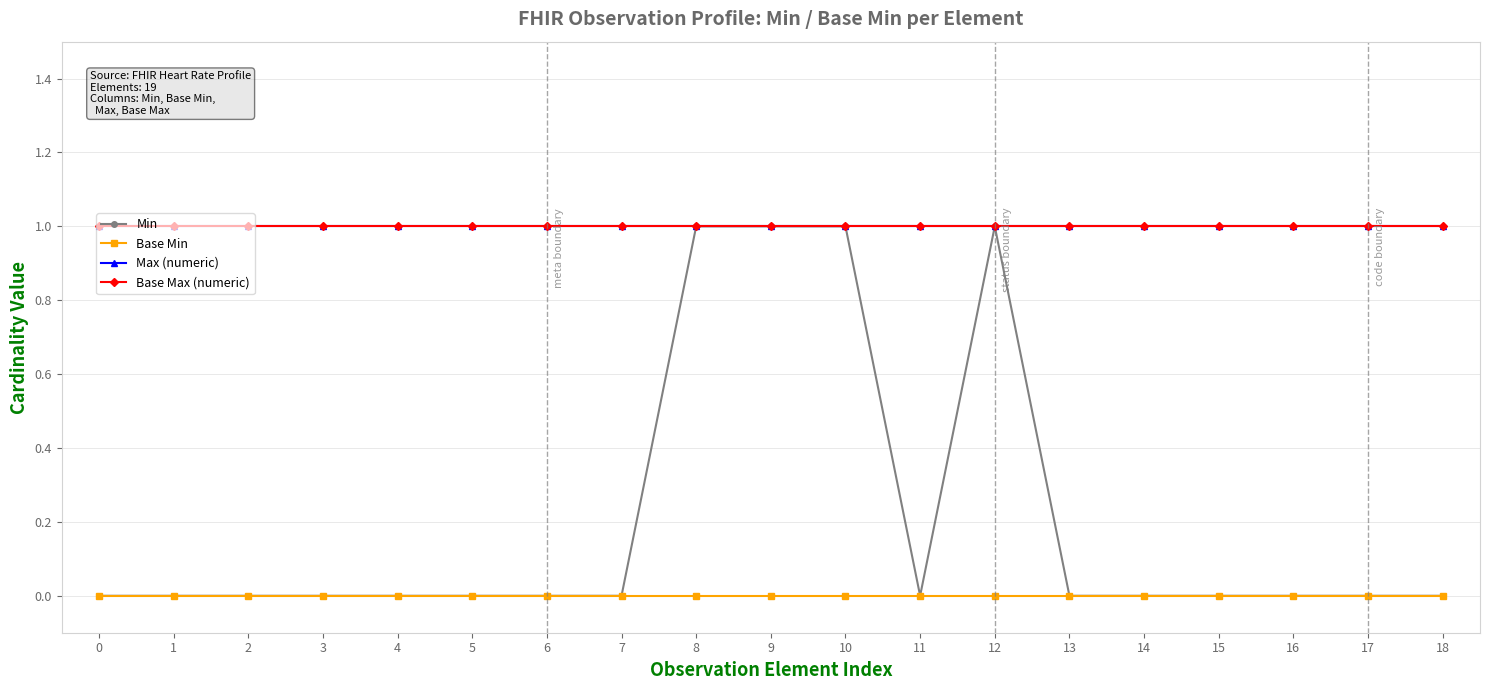

True or false: Max (numeric) and Base Min cross at least once.

False